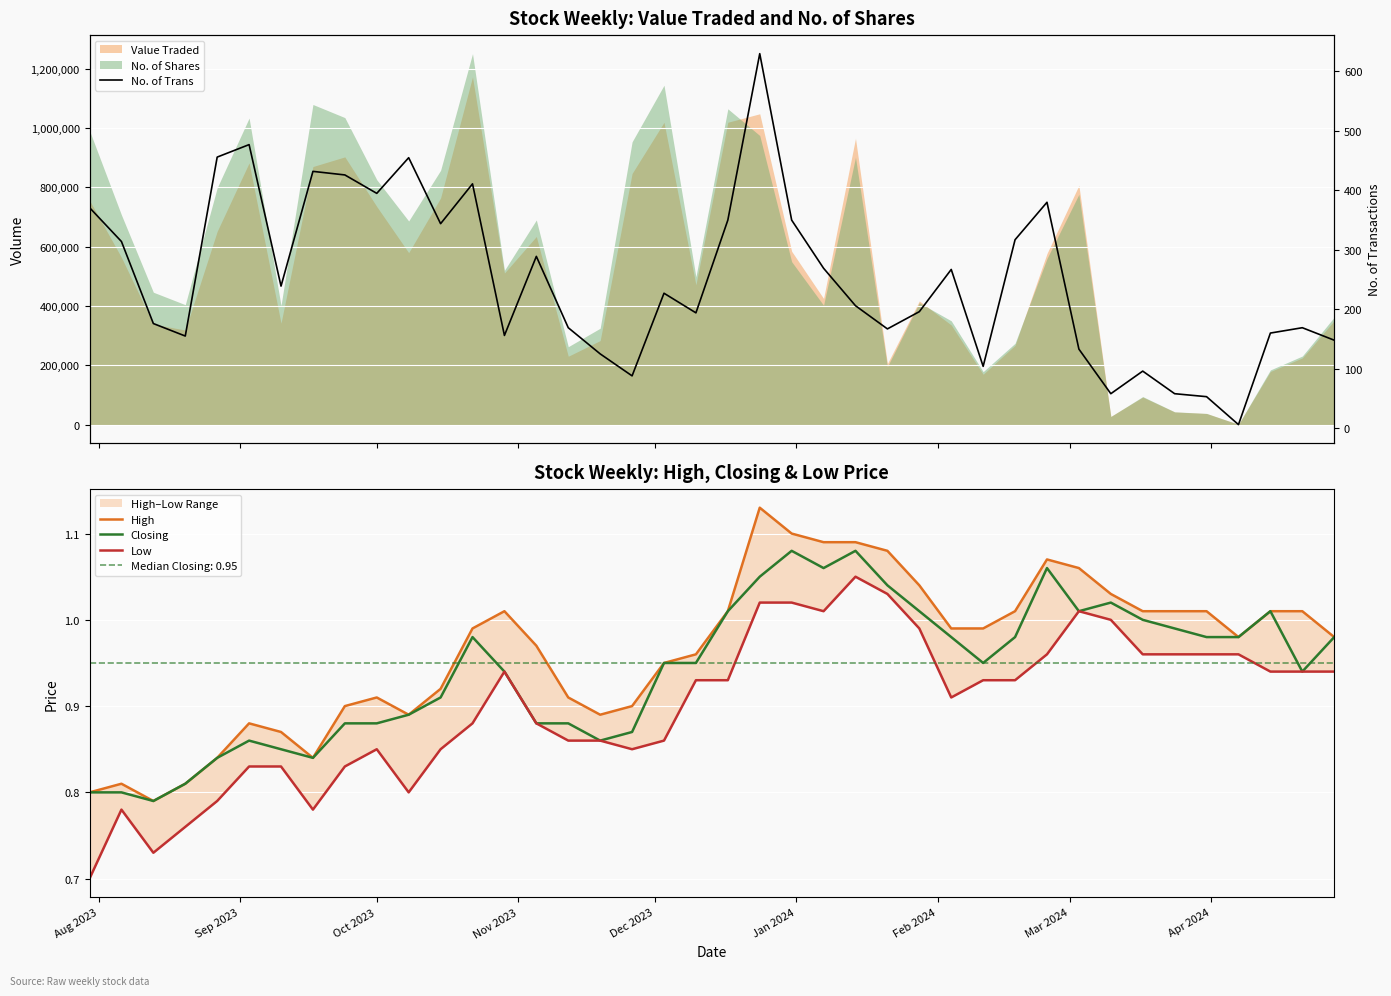

True or false: High and Low cross at least once.

False